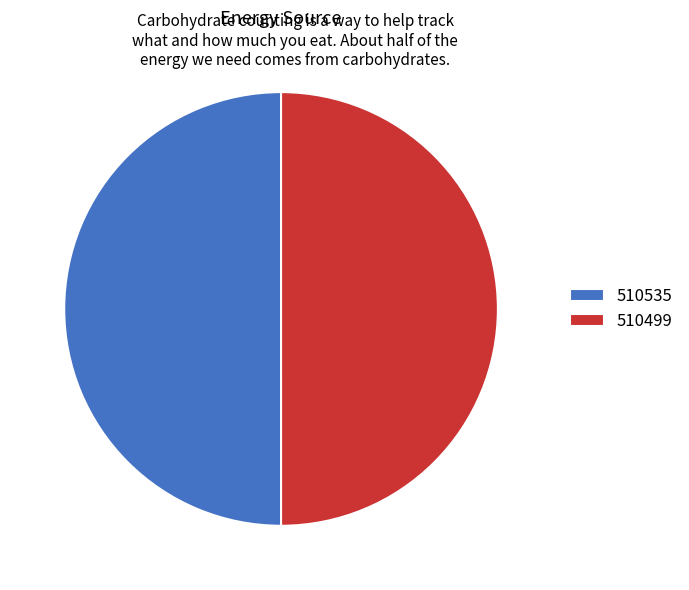

Combined, do 510535 and 510499 account for over 50%?

Yes